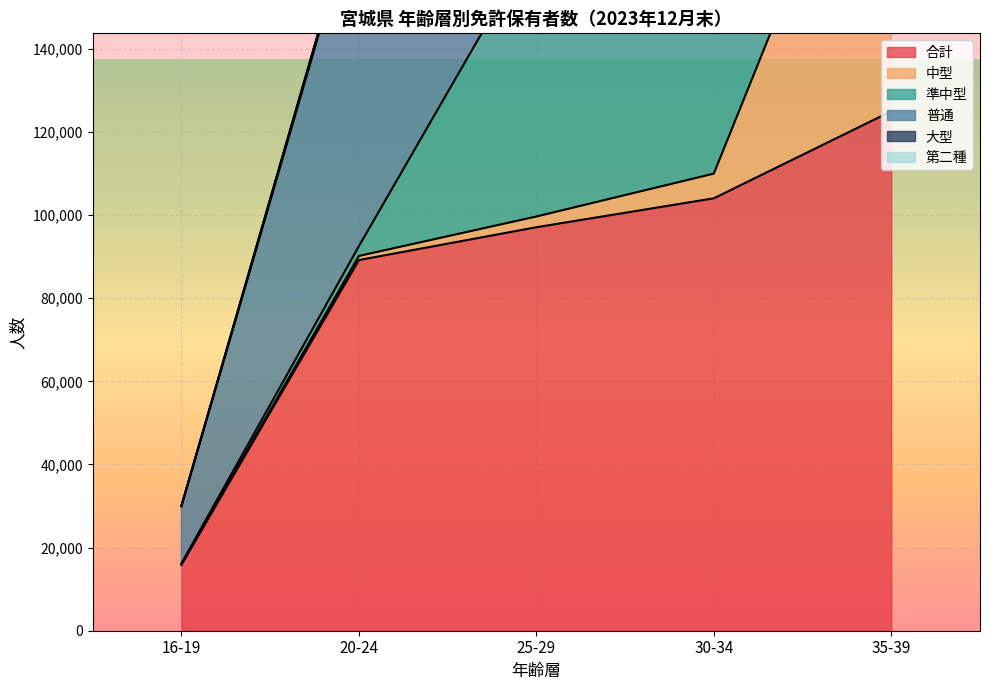

The 大型 series shows 192 at 65-69. True or false?

False